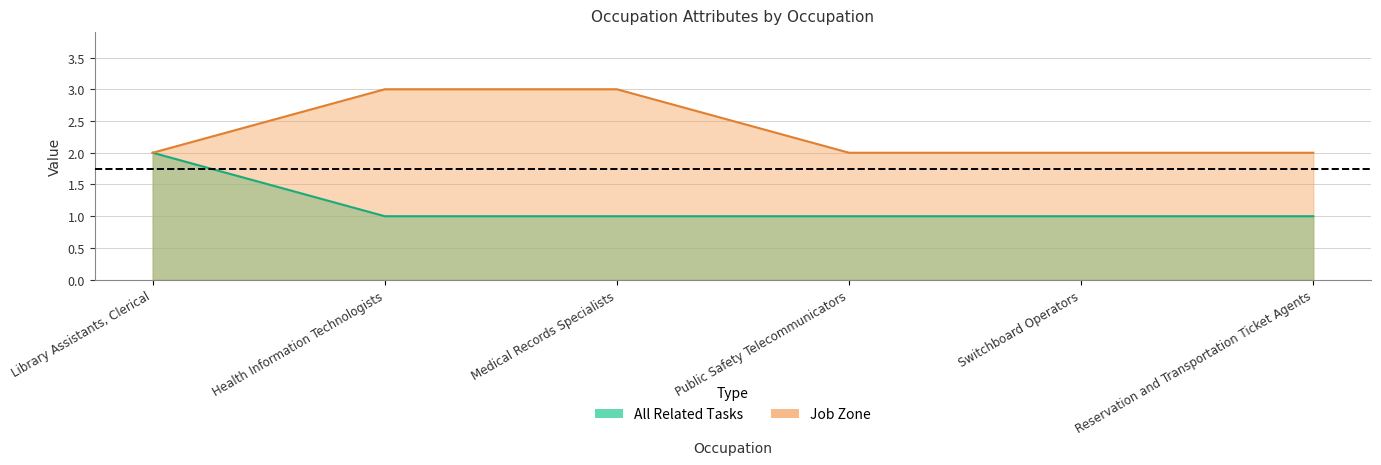

How many lines are shown in the chart?

2